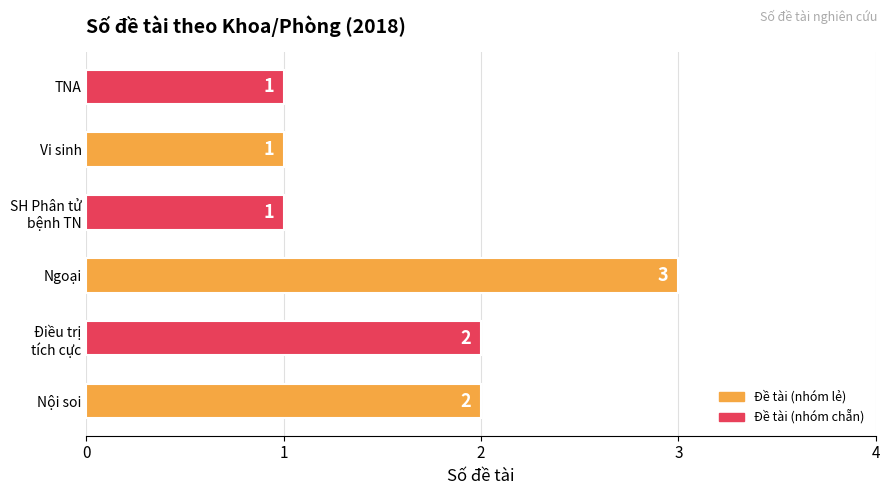

Between Vi sinh and Ngoại, which is larger?

Ngoại